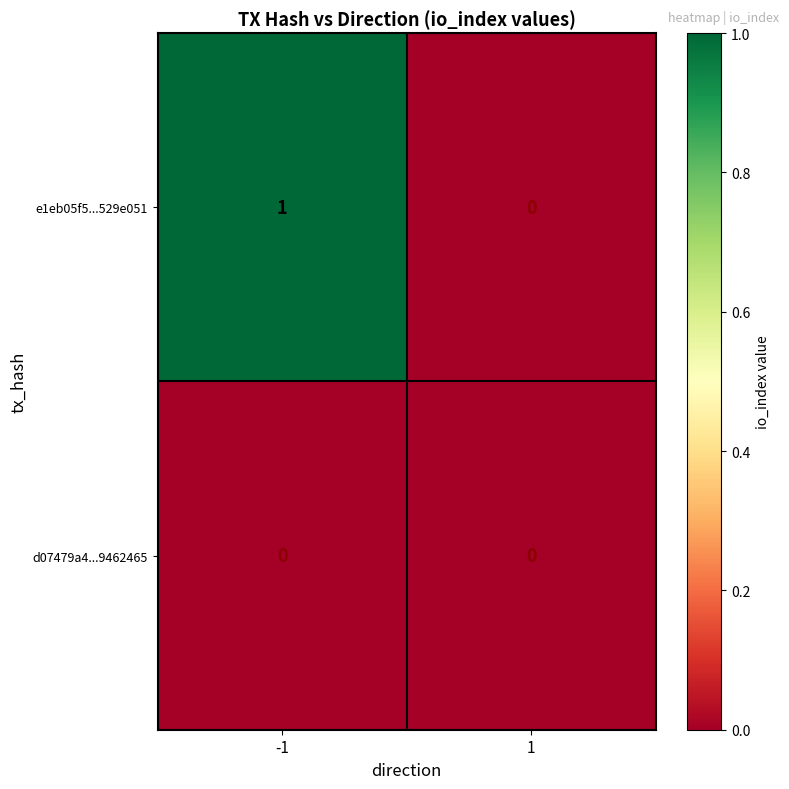

Which series has the largest total across all categories?

e1eb05f5...529e051